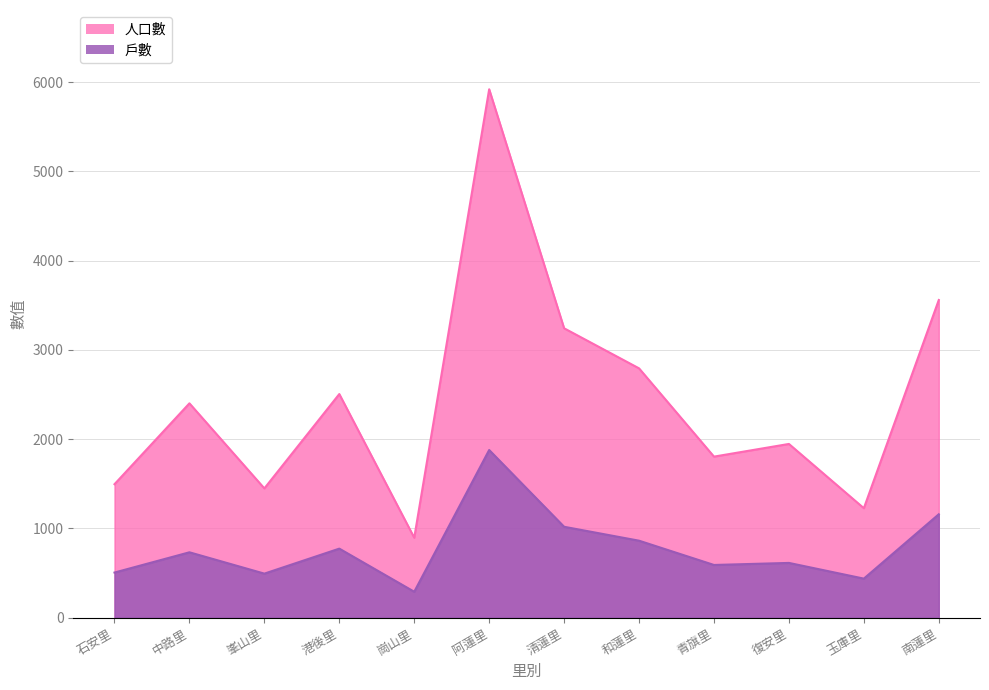

Read the 戶數 value at 清蓮里, to the nearest 100.

1000